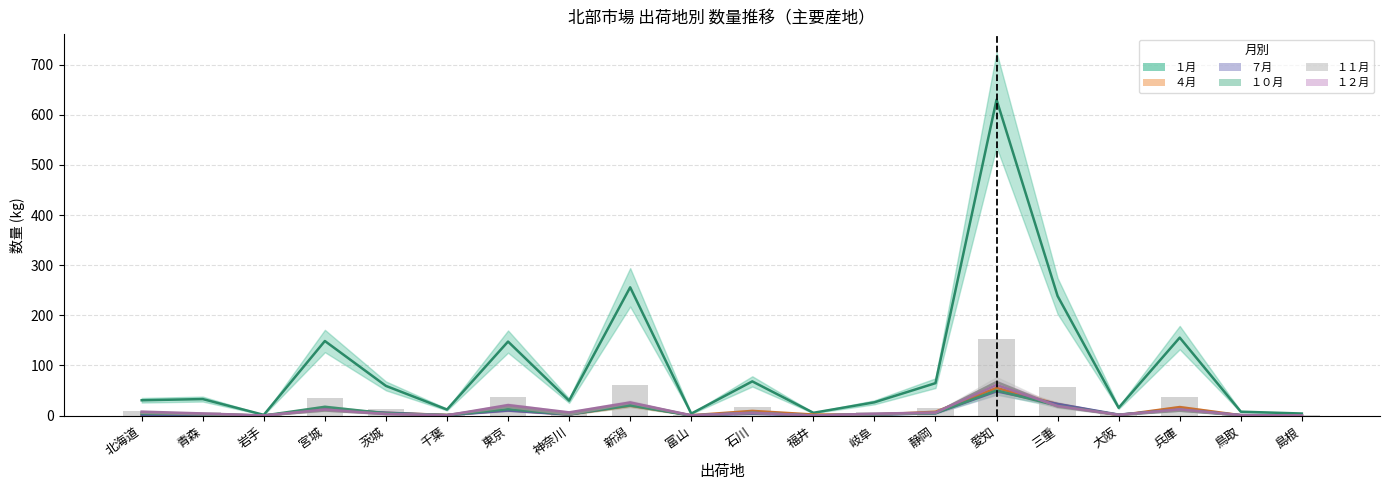

Reading right to left, list all the values displayed in this chart.

１月: 4.1	7.7	155.5	15.5	238.6	630.4	64.7	26.5	5.5	68.2	3.8	255.9	29.8	147.6	12.0	59.2	148.8	1.4	32.9	30.5
４月: 0.5	0.7	16.9	0.6	22.7	55.1	7.6	2.0	2.1	9.3	0.6	19.8	2.2	10.9	1.3	5.4	12.4	0.1	2.3	0.8
７月: 0.3	0.9	11.4	1.9	23.1	48.5	4.5	1.8	0.1	3.8	0.1	22.0	2.0	10.0	0.7	5.8	12.3	0.0	2.0	0.6
１０月: 0.4	0.5	11.4	1.6	19.5	50.2	4.8	2.5	0.1	5.6	0.1	20.2	2.3	12.8	0.8	4.5	17.5	0.1	2.6	4.2
１１月: 0.3	0.6	9.8	1.5	17.7	66.9	5.3	2.4	0.1	5.2	0.2	24.9	2.3	17.4	1.0	3.2	10.1	0.2	2.5	5.6
１２月: 0.4	0.9	12.5	1.5	19.2	61.0	6.1	3.8	0.2	5.5	0.6	26.1	6.4	20.9	0.6	3.1	12.0	0.2	4.2	7.9